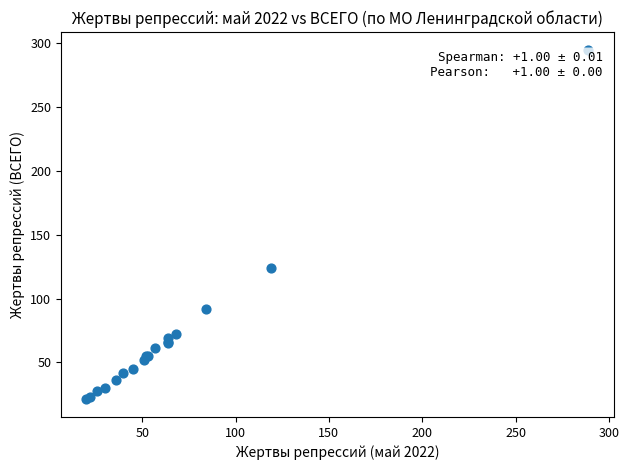

What Y value in the scatter plot is closest to 158?

124